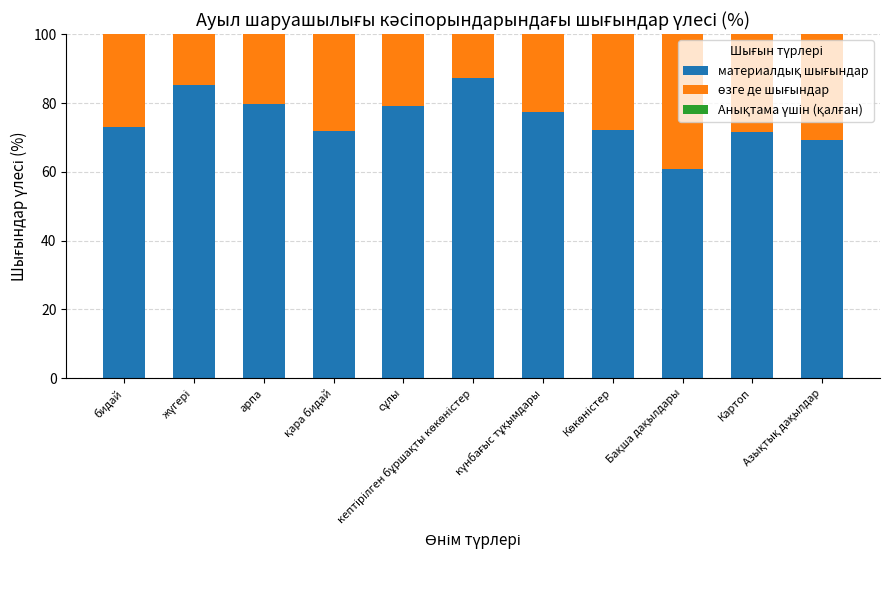

Which series has the largest total across all categories?

материалдық шығындар